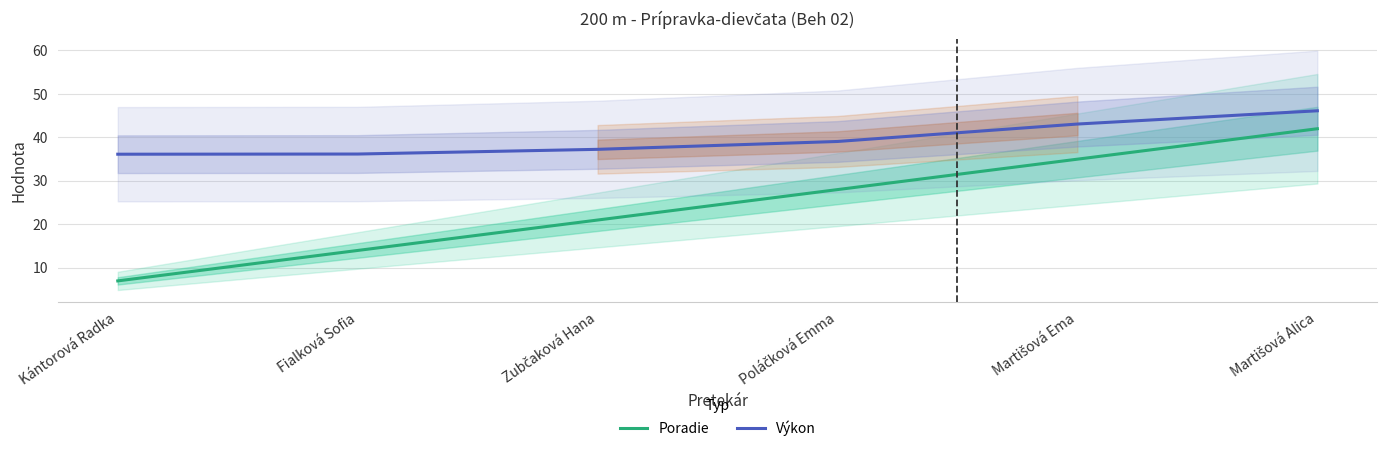

List the series in order of their peak value, highest first.

Výkon, Poradie